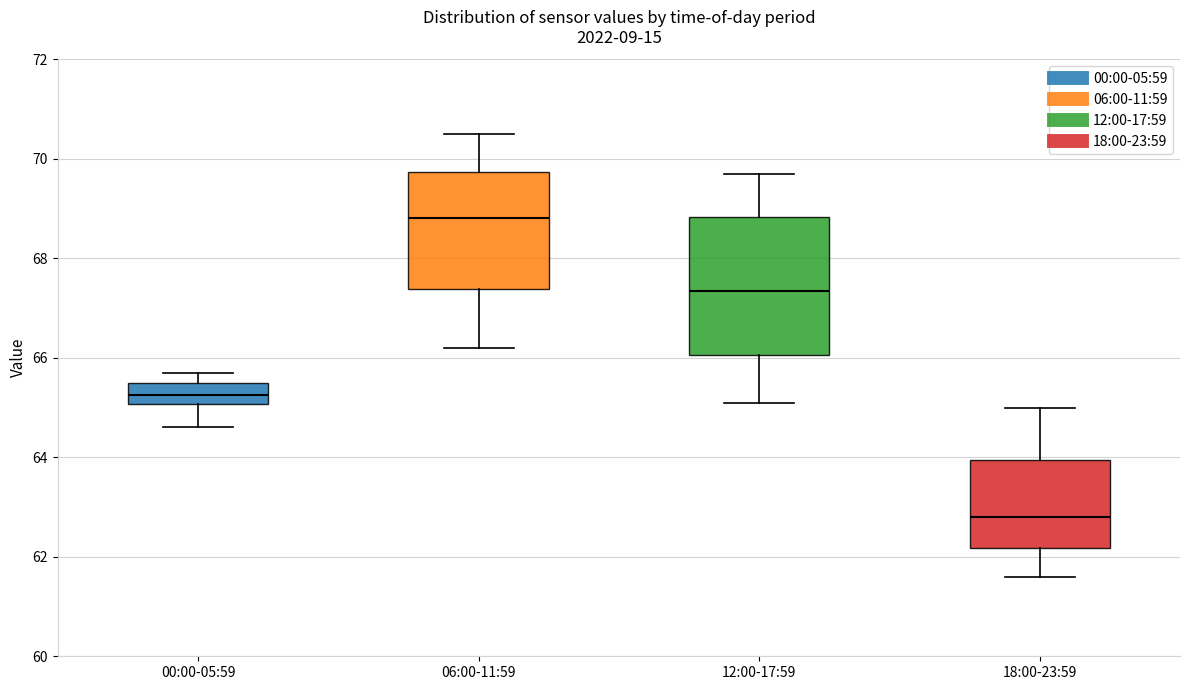

Where is the upper edge of the box for 06:00-11:59 on the y-axis? The values are not printed on the chart, so give them approximately, as read against the axis.

69.8